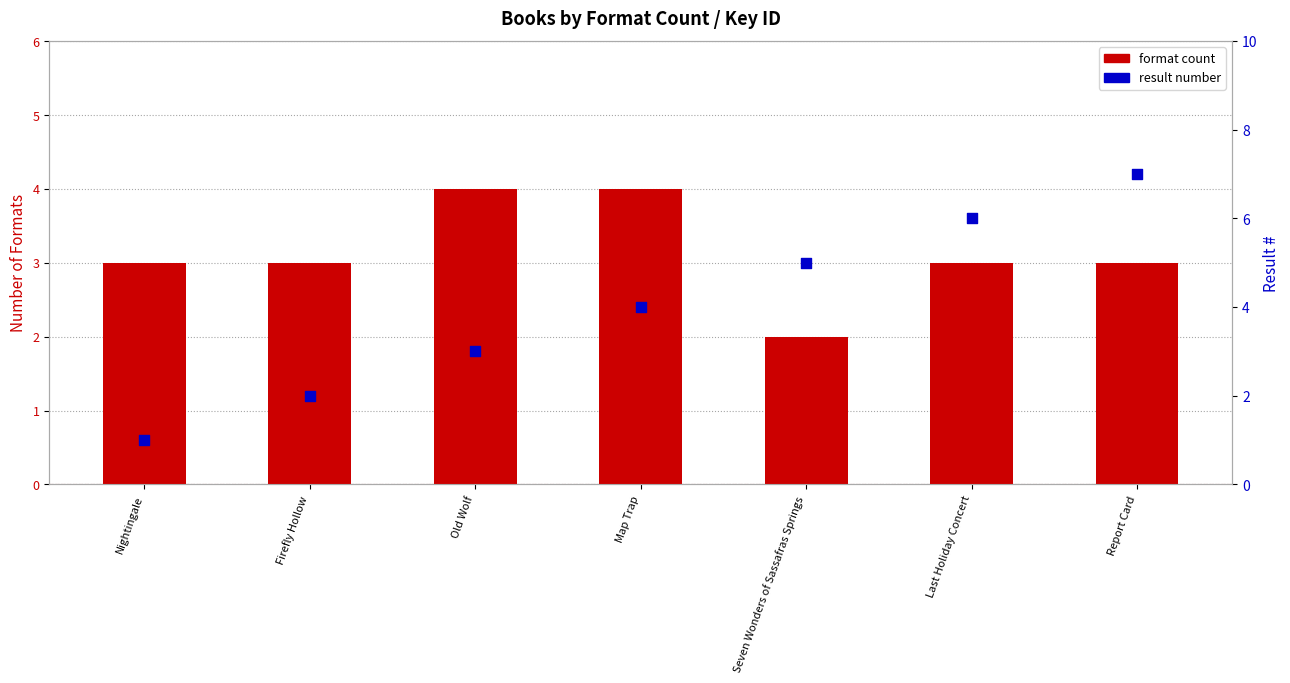

Which series has the largest Y range (max minus min)?

result number